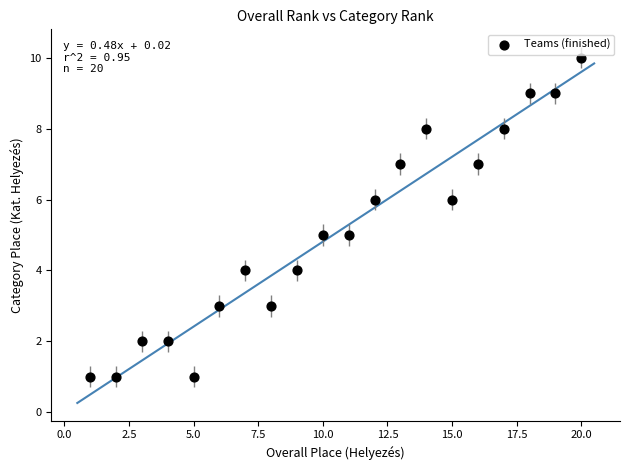

What is the range of X values (max minus min)?

19